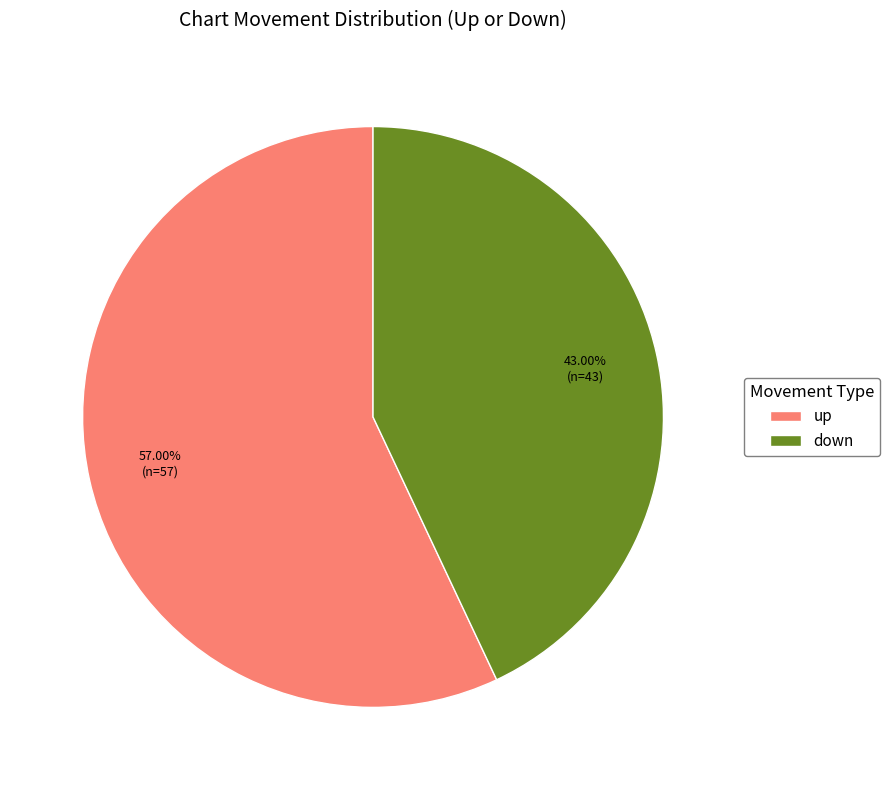

How much of the chart is everything except up?

43.0%